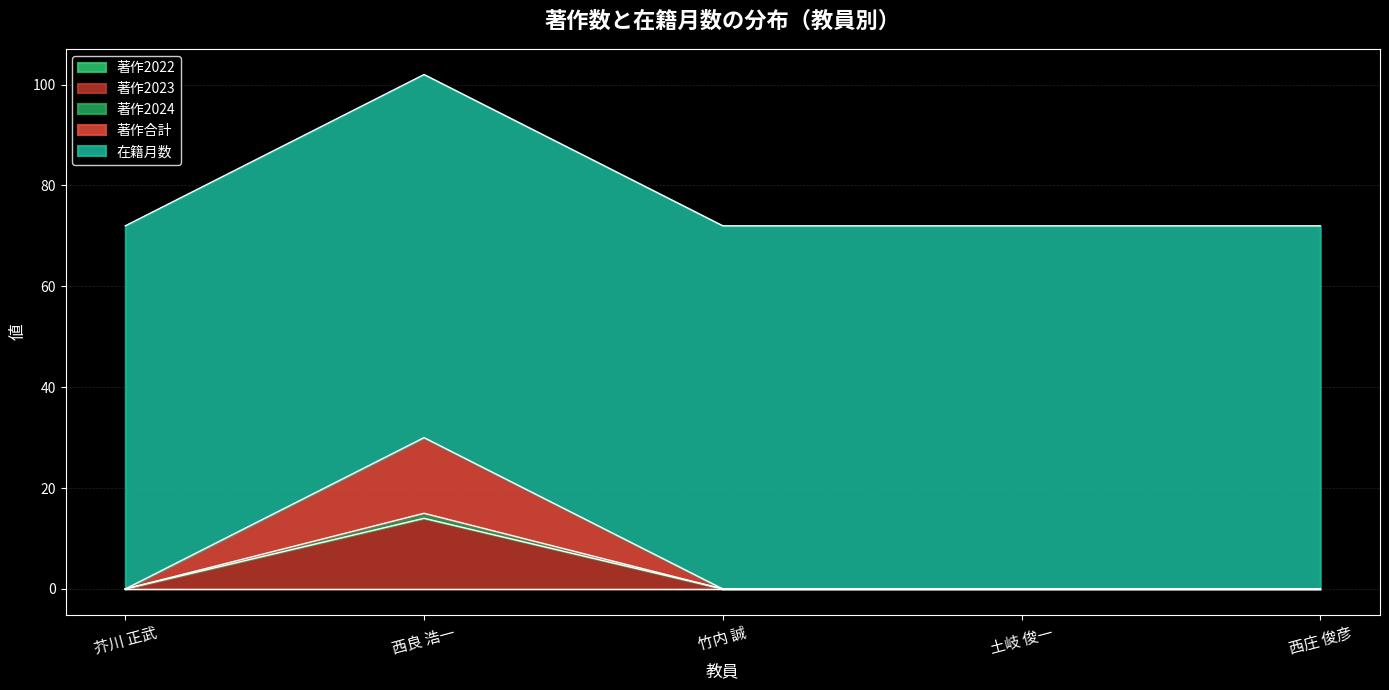

How many values in the 著作合計 series exceed 0?

1